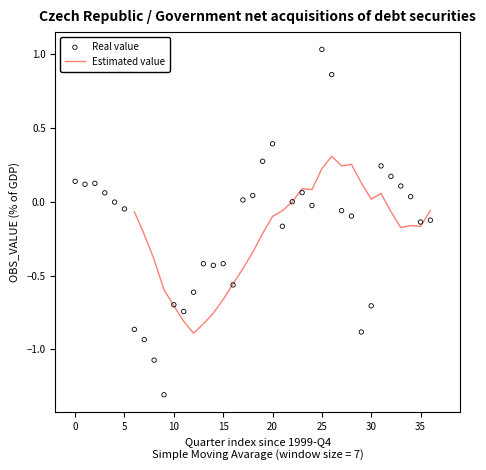

What is the change in value from 2004-Q3 to 2008-Q3?

-0.4